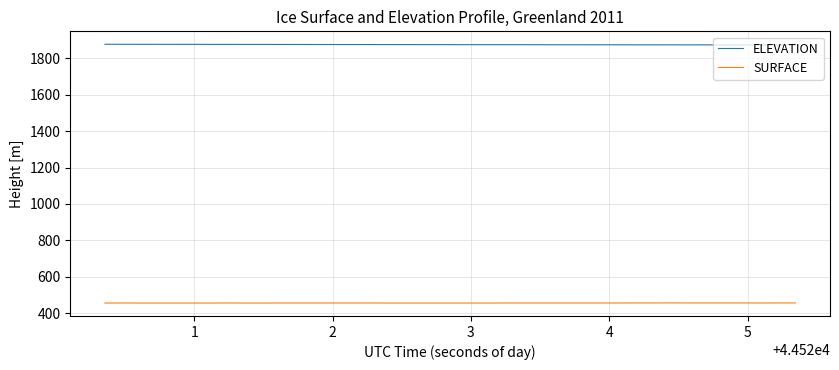

True or false: SURFACE and ELEVATION intersect in this chart.

False